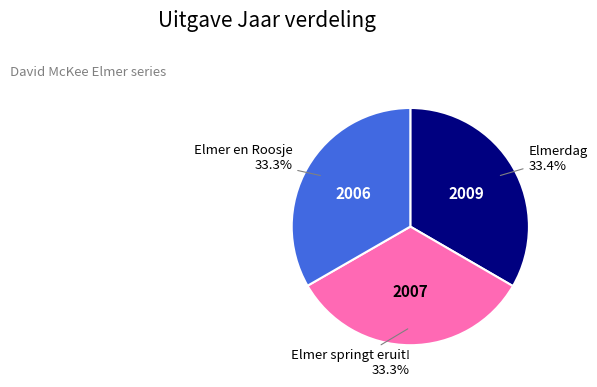

To the nearest percent, what is the average slice percentage?

33%